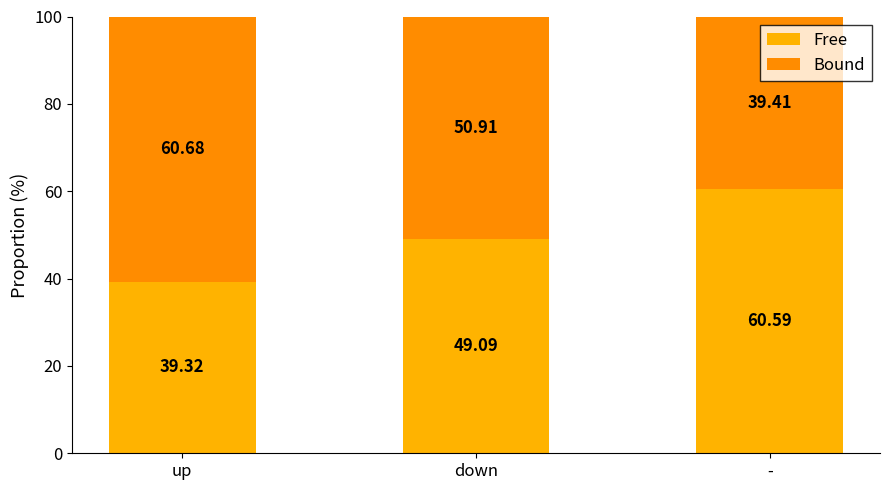

Rank the series at - from lowest to highest value.

Bound, Free